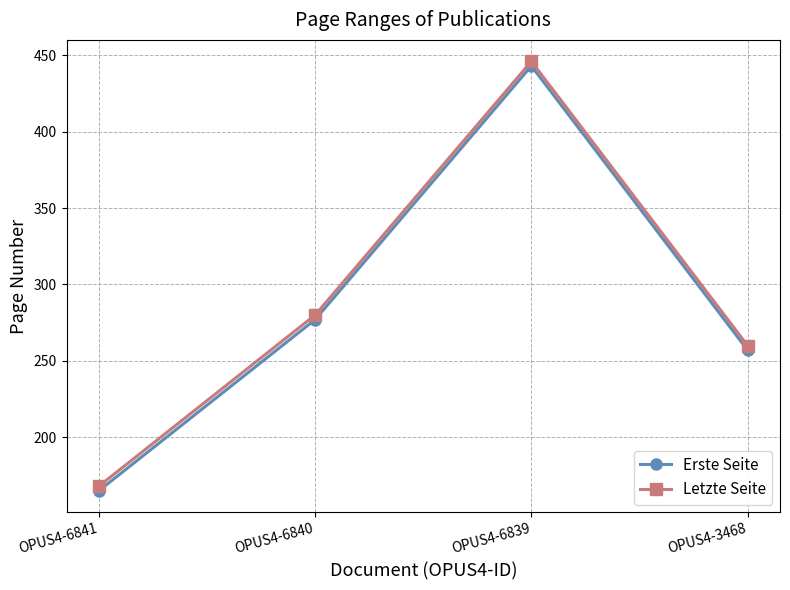

At which label is Letzte Seite closest to 307?

OPUS4-6840